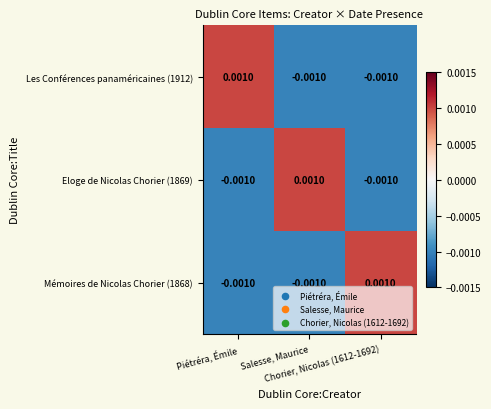

Reading right to left, extract all data points from this chart.

Les Conférences panaméricaines (1912): Chorier, Nicolas (1612-1692)=-0.0	Salesse, Maurice=-0.0	Piétréra, Émile=0.0
Eloge de Nicolas Chorier (1869): Chorier, Nicolas (1612-1692)=-0.0	Salesse, Maurice=0.0	Piétréra, Émile=-0.0
Mémoires de Nicolas Chorier (1868): Chorier, Nicolas (1612-1692)=0.0	Salesse, Maurice=-0.0	Piétréra, Émile=-0.0